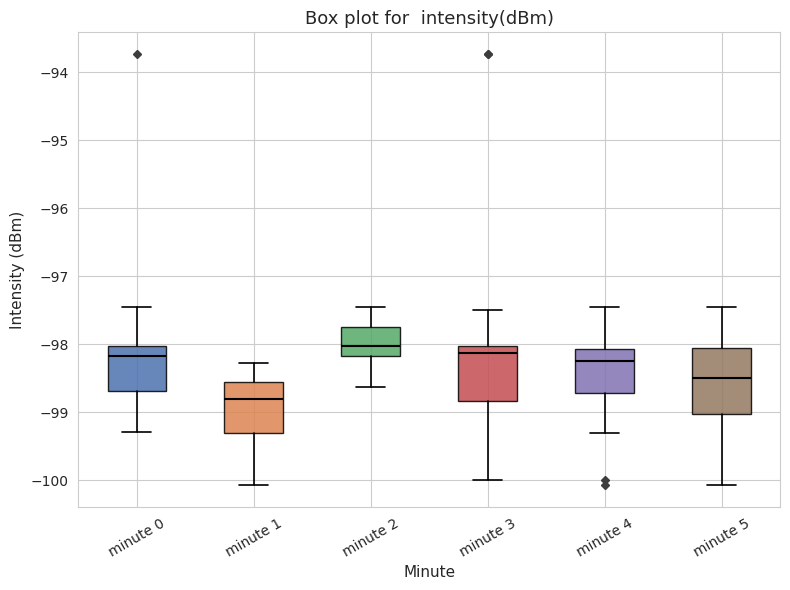

Reading left to right, transcribe this box plot: for each box, give where its median line is, the range the box spans, and where its two whiskers end, as read against the y-axis. The values are not printed on the chart, so give them approximately, as read against the axis.

minute 0: median -98.2, box -98.7 to -98.0, whiskers -99.3 to -97.4
minute 1: median -98.8, box -99.3 to -98.6, whiskers -100.1 to -98.3
minute 2: median -98.0, box -98.2 to -97.7, whiskers -98.6 to -97.4
minute 3: median -98.1, box -98.8 to -98.0, whiskers -100.0 to -97.5
minute 4: median -98.2, box -98.7 to -98.1, whiskers -99.3 to -97.4
minute 5: median -98.5, box -99.0 to -98.1, whiskers -100.1 to -97.4